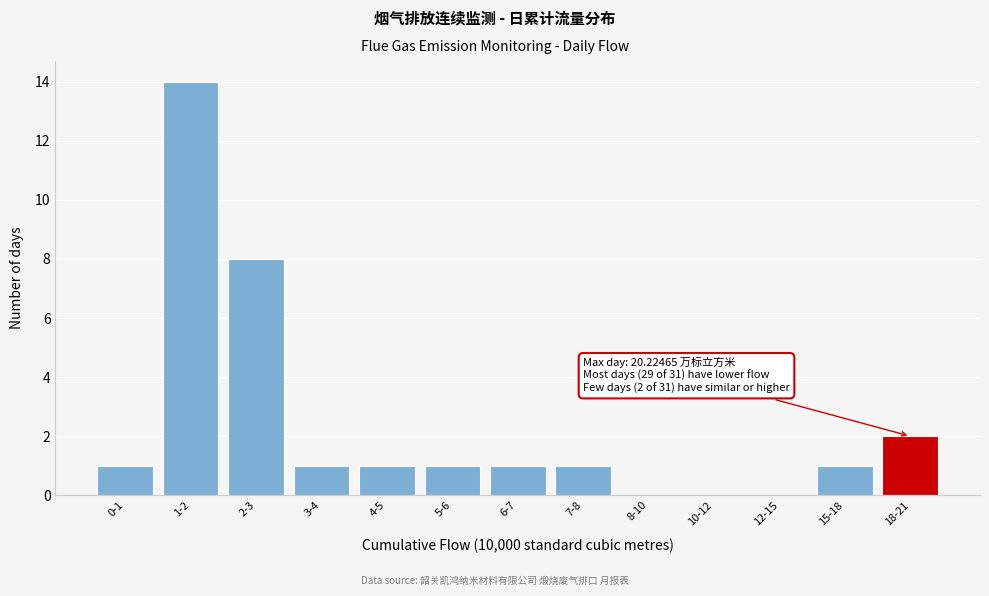

Reading left to right, extract all data points from this chart.

0-1=1	1-2=14	2-3=8	3-4=1	4-5=1	5-6=1	6-7=1	7-8=1	8-10=0	10-12=0	12-15=0	15-18=1	18-21=2